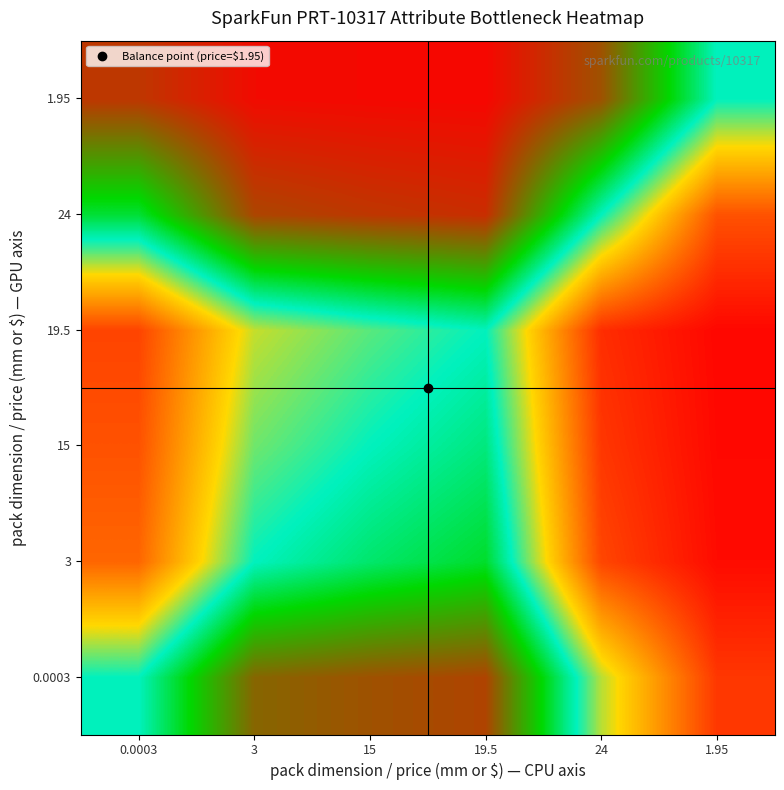

At how many categories does at least one series exceed 0?

6